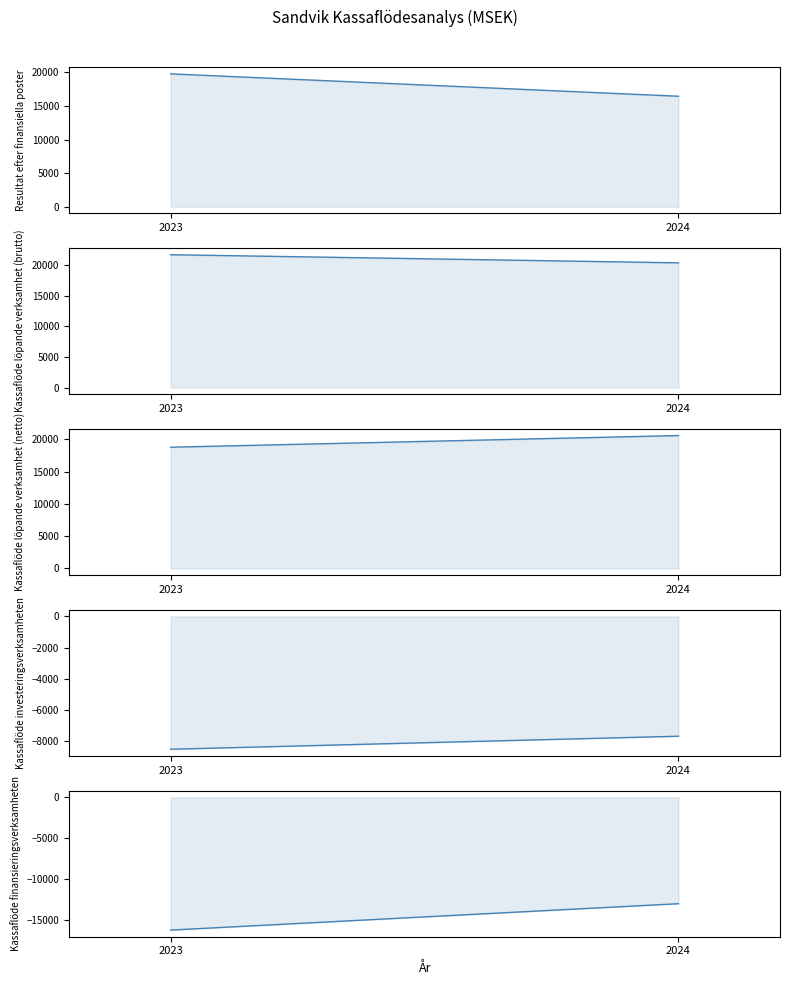

What is the average value of the Kassaflöde finansieringsverksamheten series?

-14597